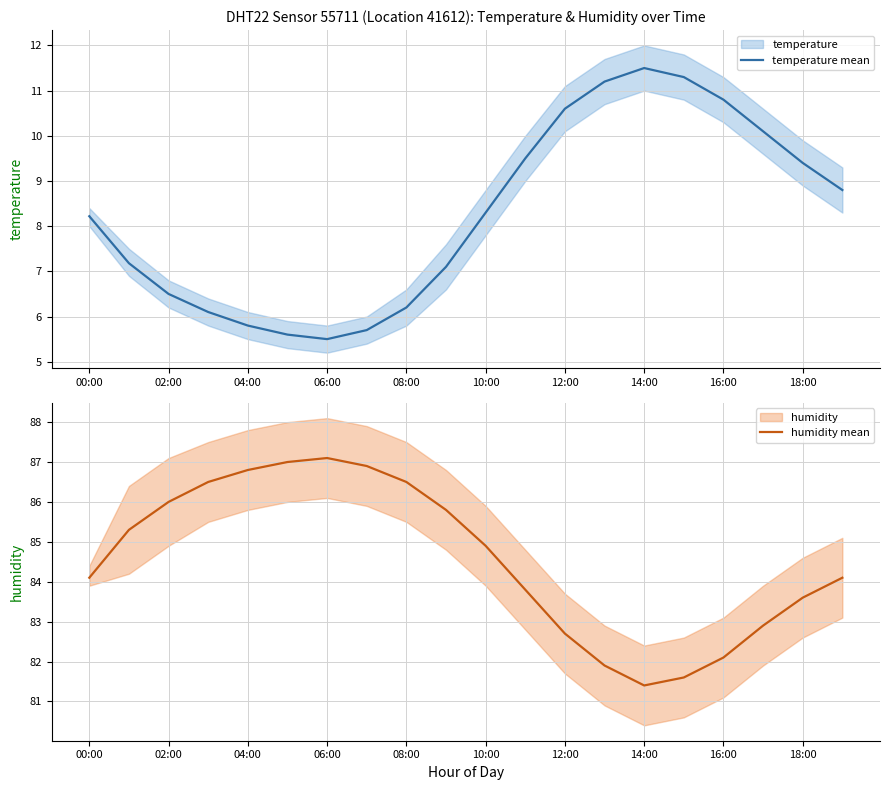

List the series in order of their overall mean, highest first.

humidity mean, temperature mean